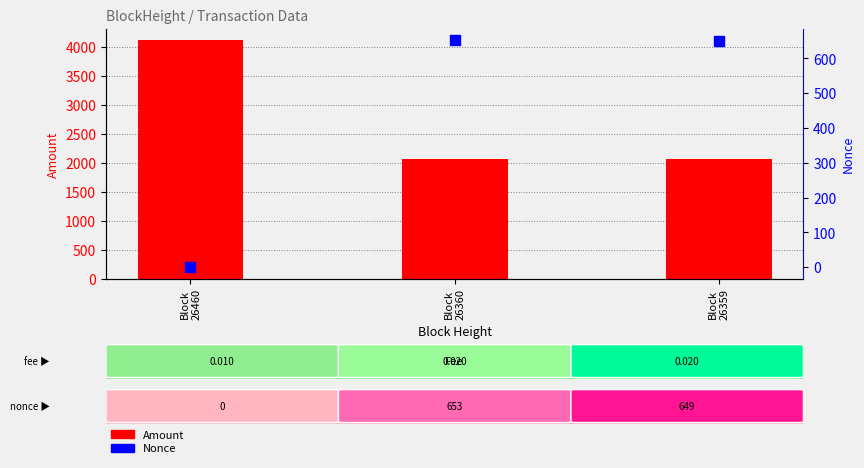

What are all the series names shown in the legend?

Amount, Nonce